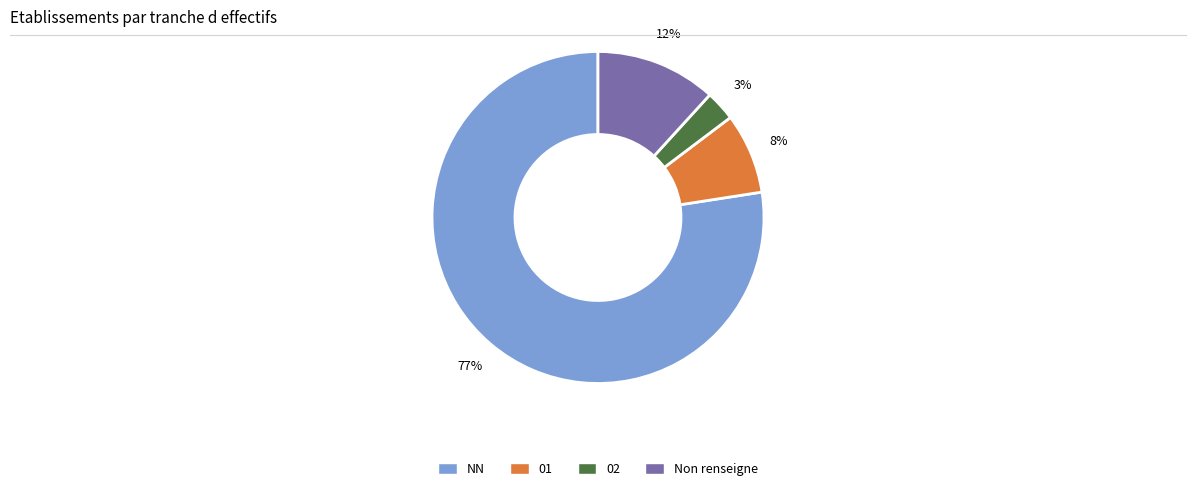

How many segments does this pie chart have?

4